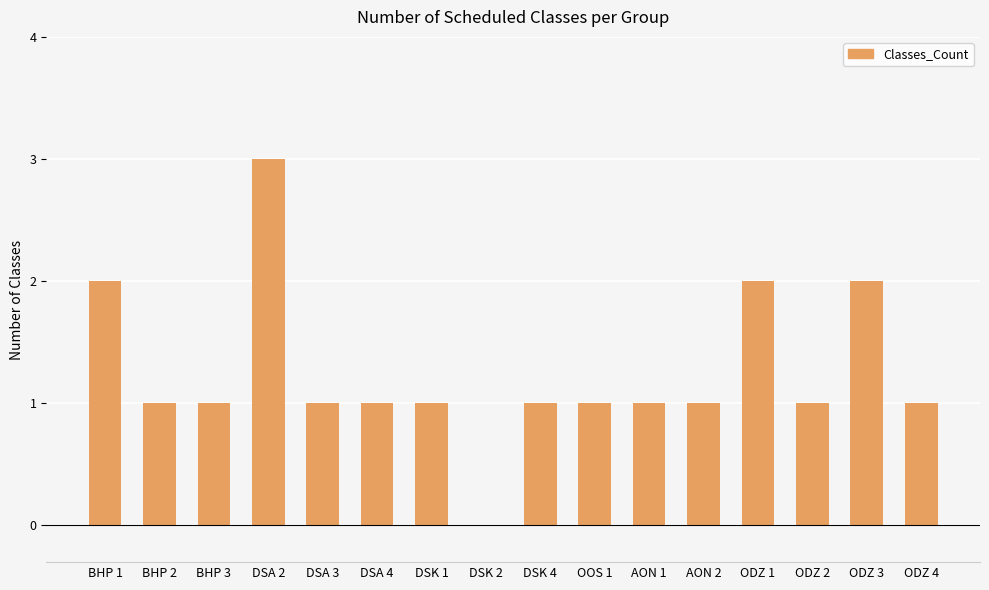

What is the sum of all values?

20